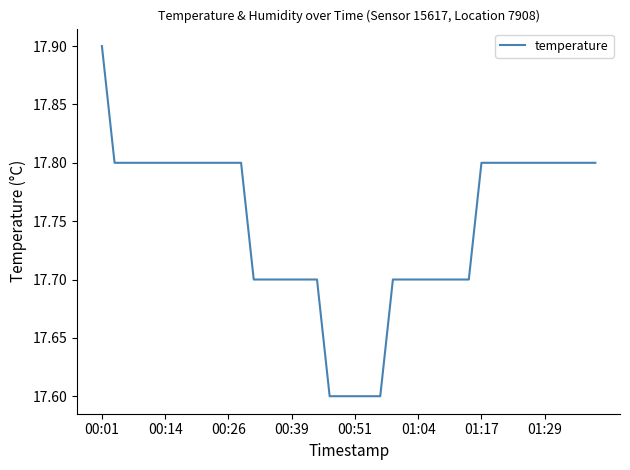

What is the difference between the maximum and minimum values?

0.3